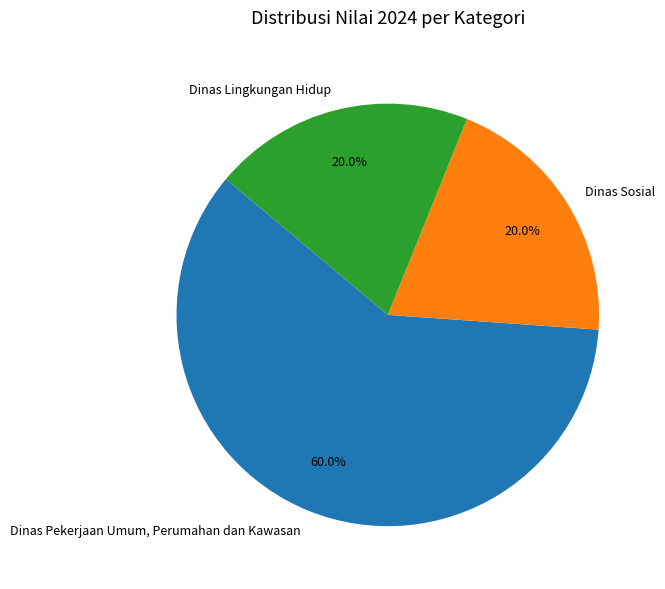

To the nearest percent, what is the average slice percentage?

33%